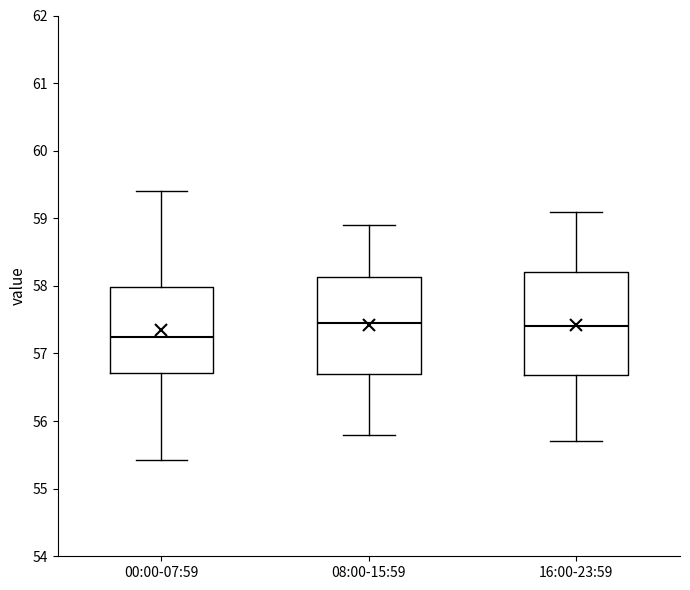

Reading left to right, transcribe this box plot: for each box, give where its median line is, the range the box spans, and where its two whiskers end, as read against the y-axis. The values are not printed on the chart, so give them approximately, as read against the axis.

00:00-07:59: median 57.3, box 56.7 to 58.0, whiskers 55.4 to 59.4
08:00-15:59: median 57.5, box 56.7 to 58.1, whiskers 55.8 to 58.9
16:00-23:59: median 57.4, box 56.7 to 58.2, whiskers 55.7 to 59.1